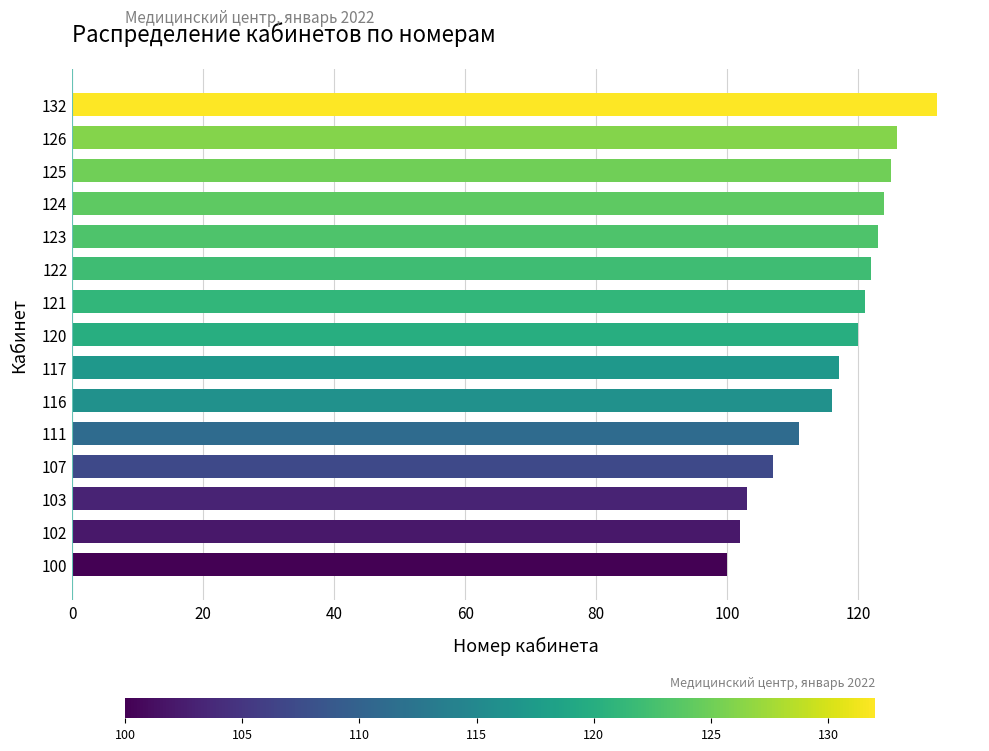

What is the change in value from 107 to 111?

+4